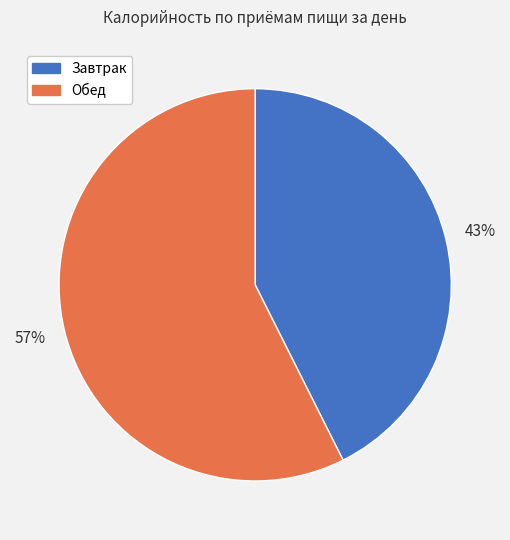

How many slices are in this pie chart?

2